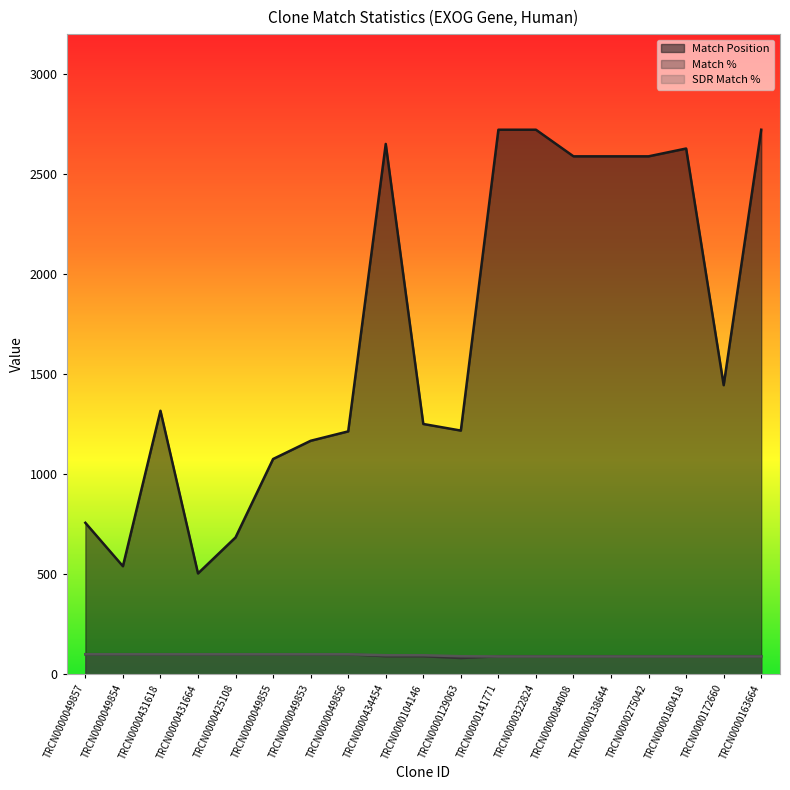

How many distinct data groups are displayed?

3